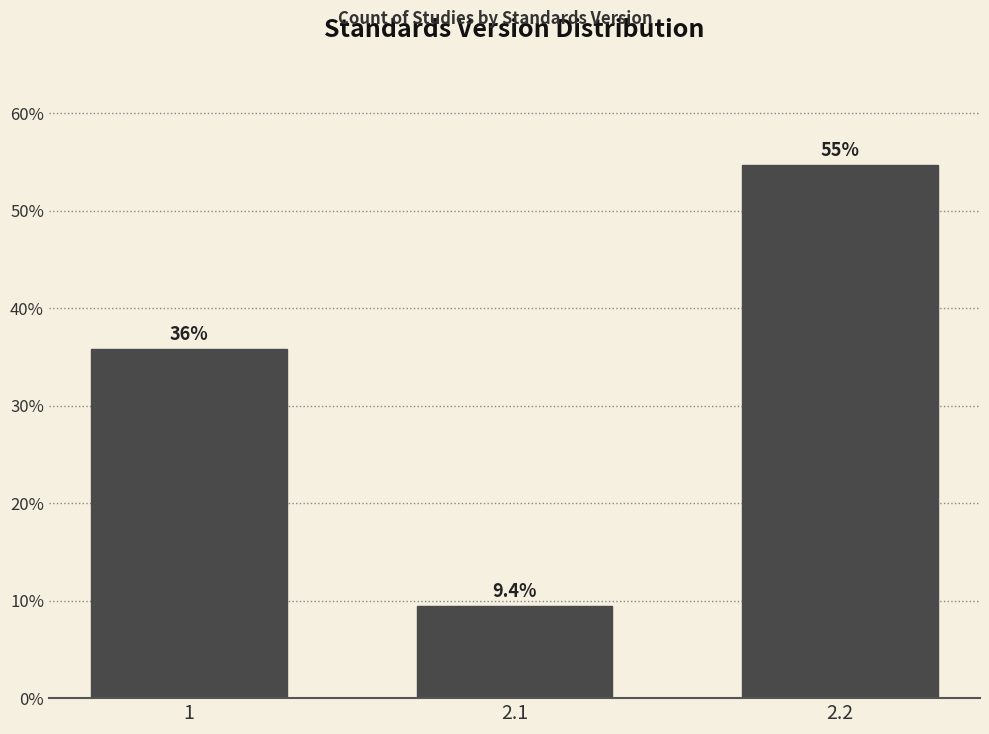

Reading right to left, list all the values displayed in this chart.

54.7	9.4	35.8